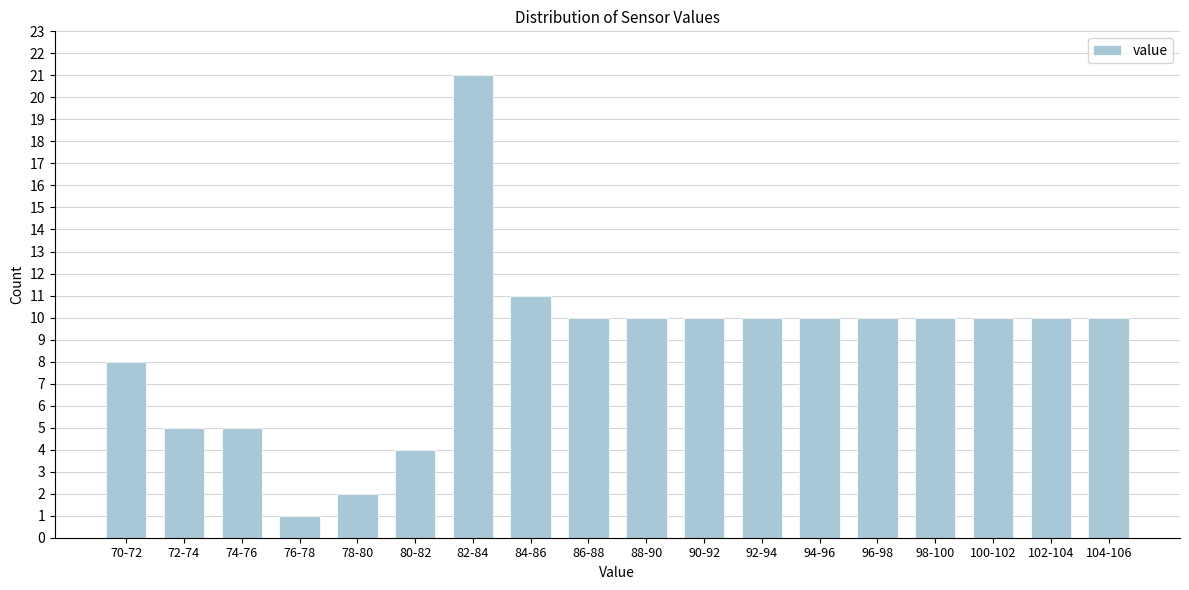

Reading left to right, transcribe all the data shown in this chart.

8	5	5	1	2	4	21	11	10	10	10	10	10	10	10	10	10	10